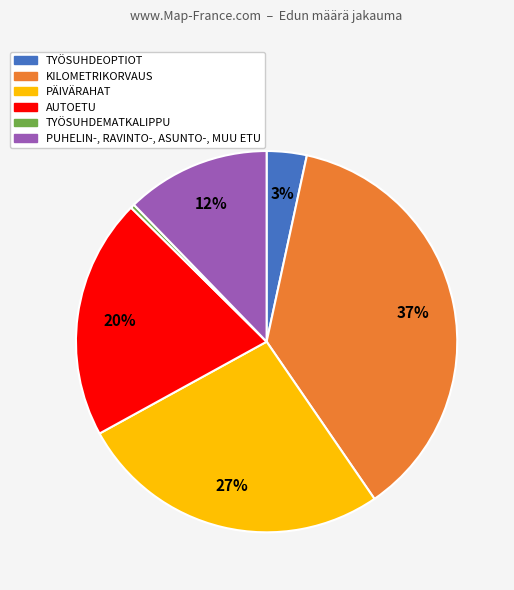

Do PUHELIN-, RAVINTO-, ASUNTO-, MUU ETU and TYÖSUHDEOPTIOT together represent more than half of the pie?

No